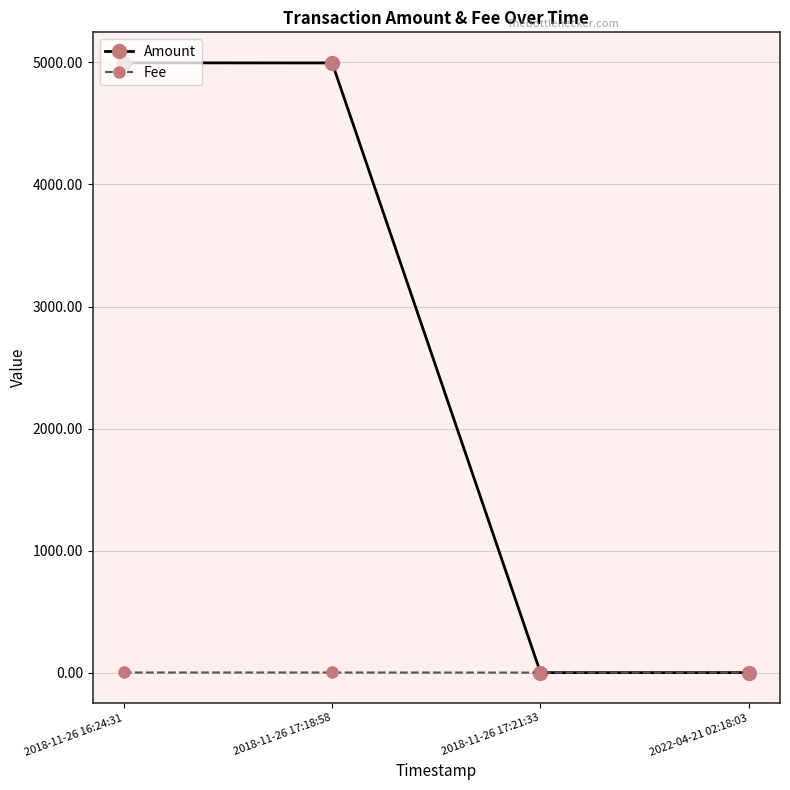

What is the maximum value shown in the chart?

4997.0